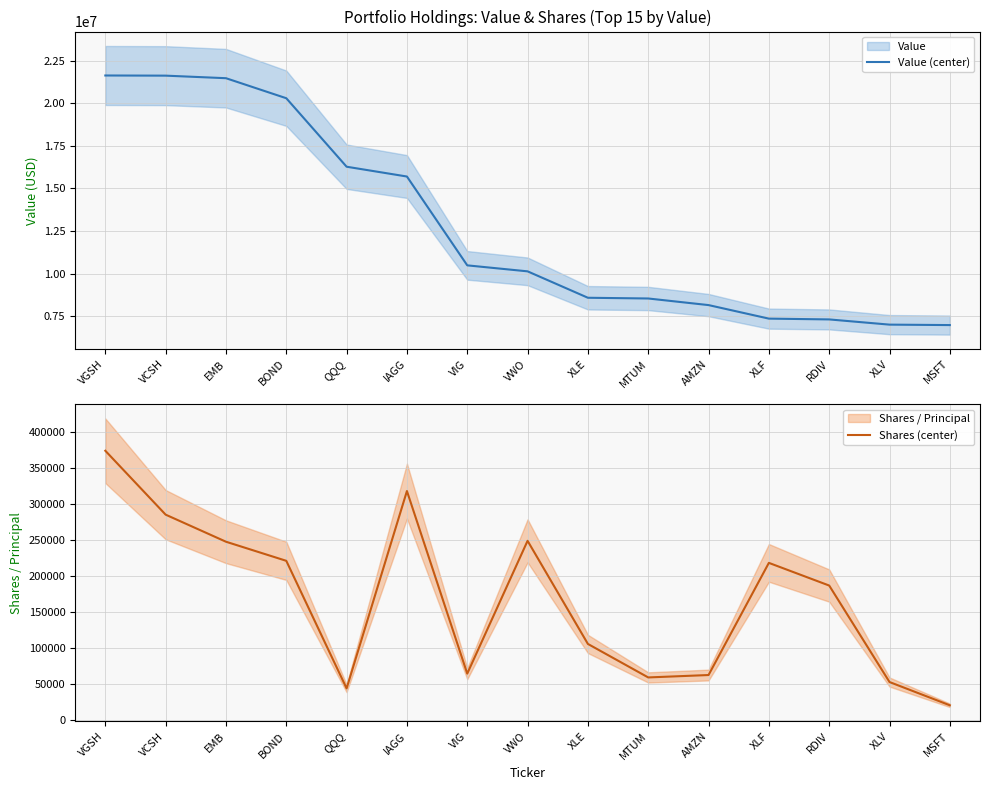

The Shares (center) series shows 62613 at AMZN. True or false?

True